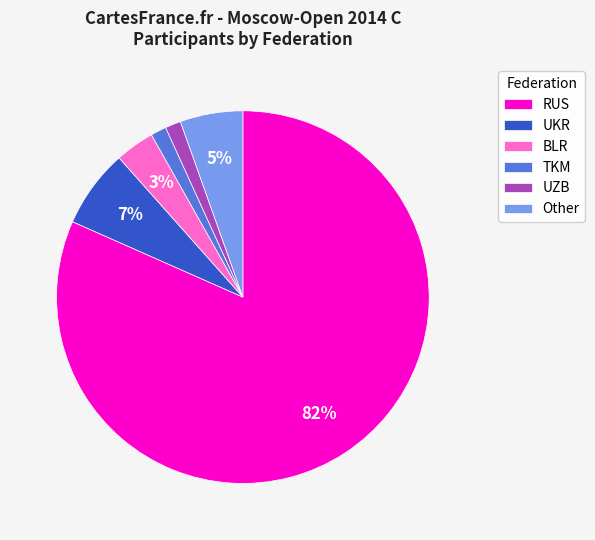

Which slice is the largest?

RUS